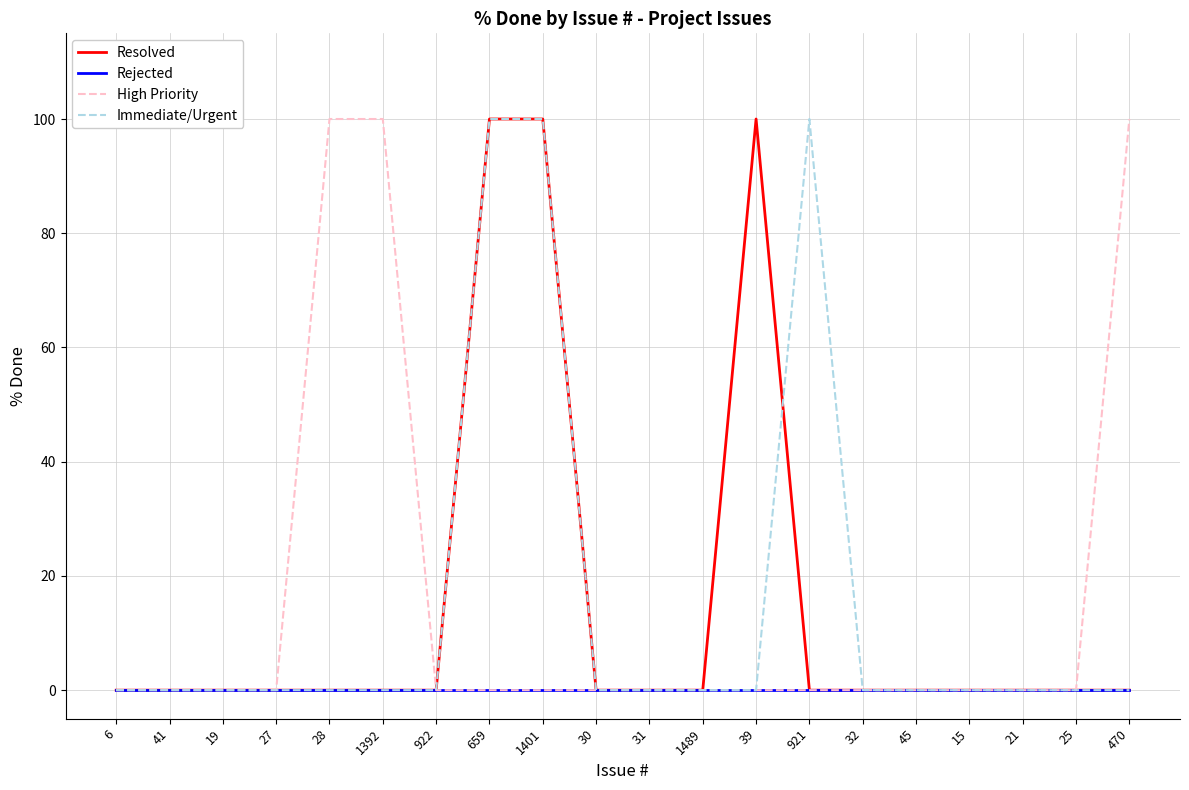

The value of Immediate/Urgent at 15 is 0. True or false?

True